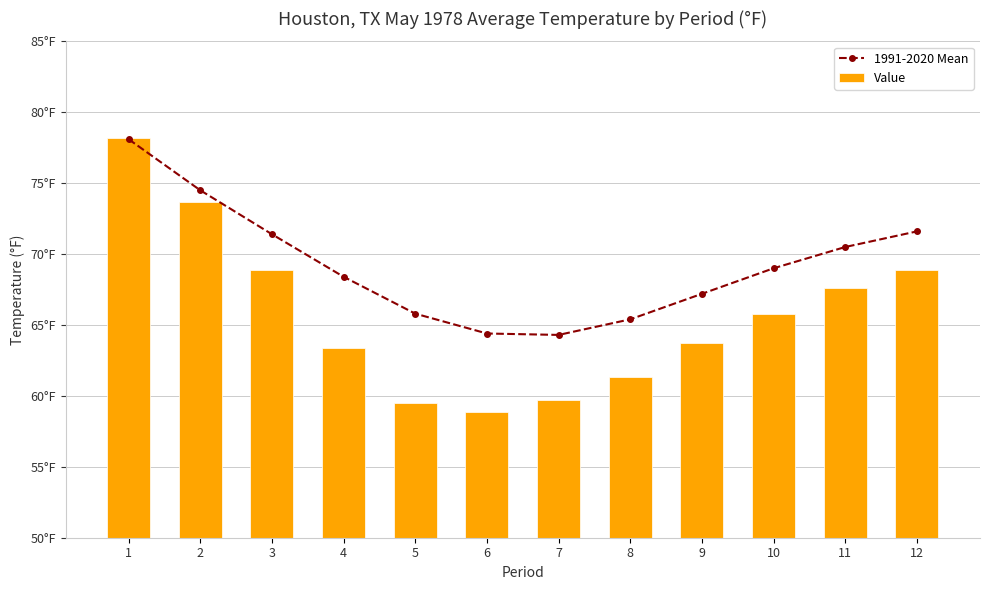

Is it true that Value equals 78.8 at 6?

False